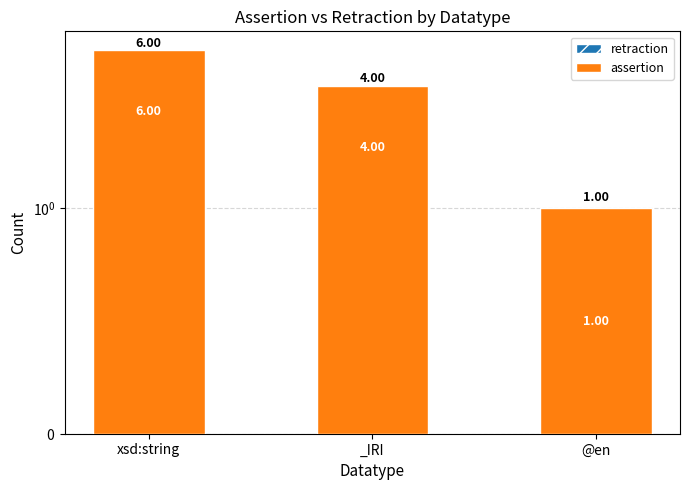

How many assertion values are between 1 and 6?

3